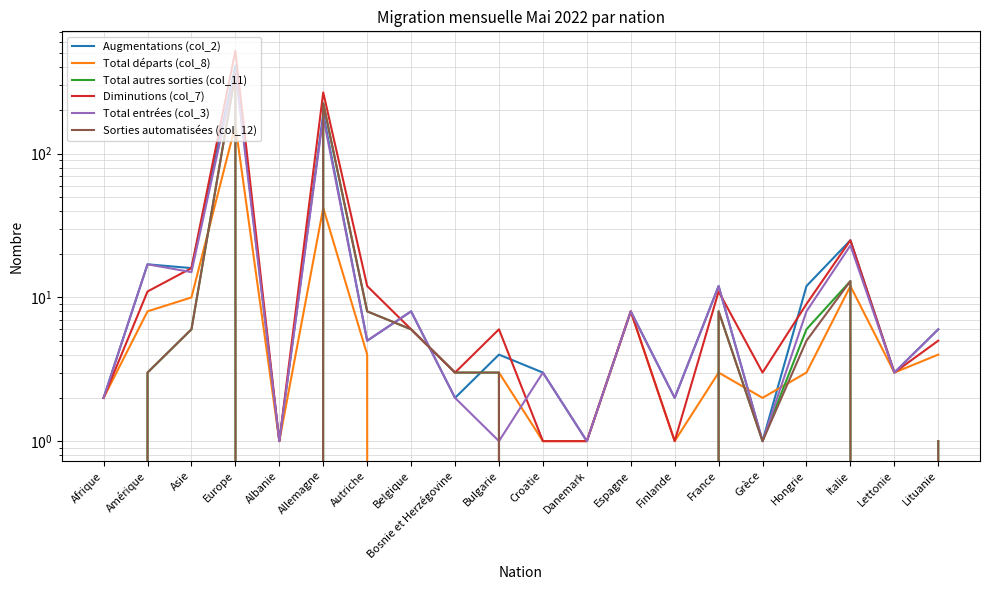

What position from the left is Lettonie?

19